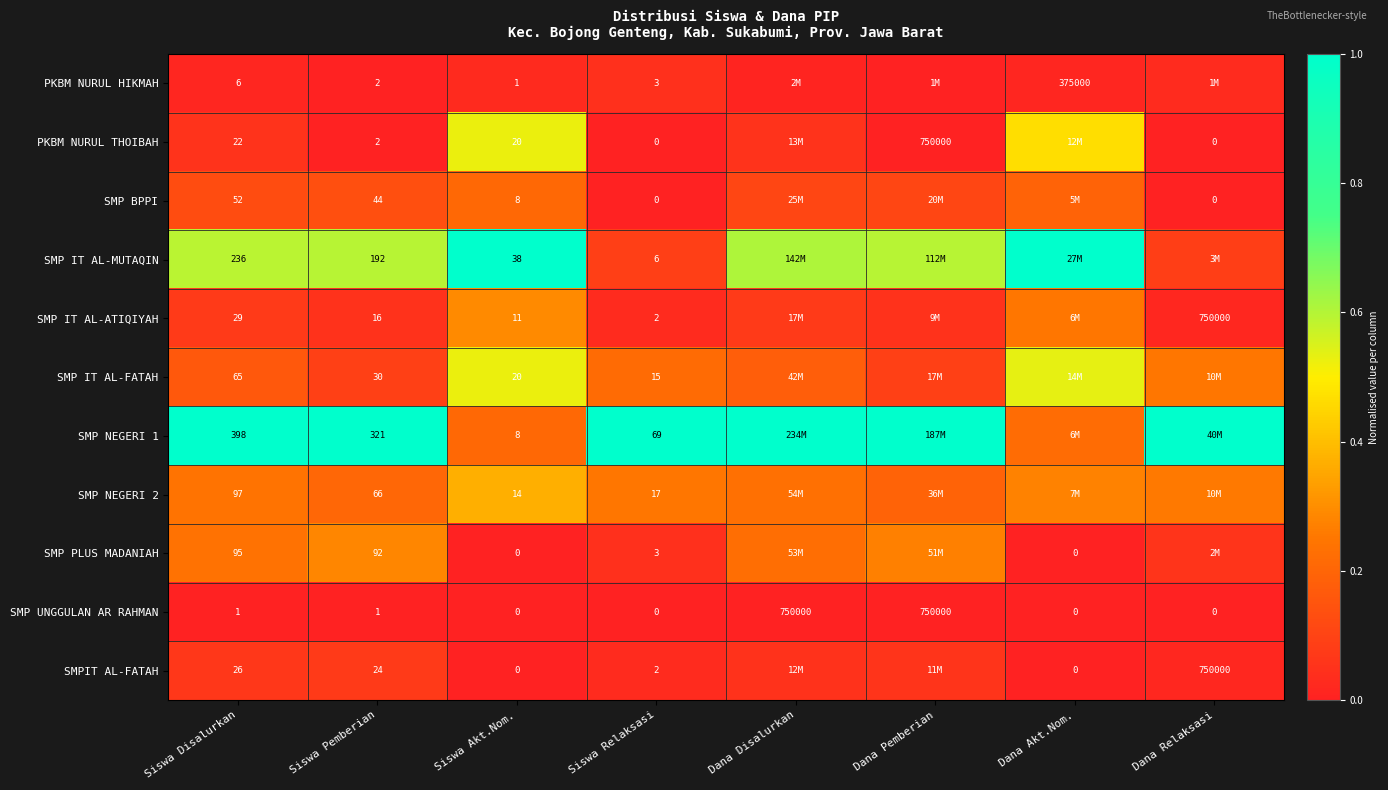

Between Siswa Pemberian and Dana Akt.Nom., which is larger?

Dana Akt.Nom.